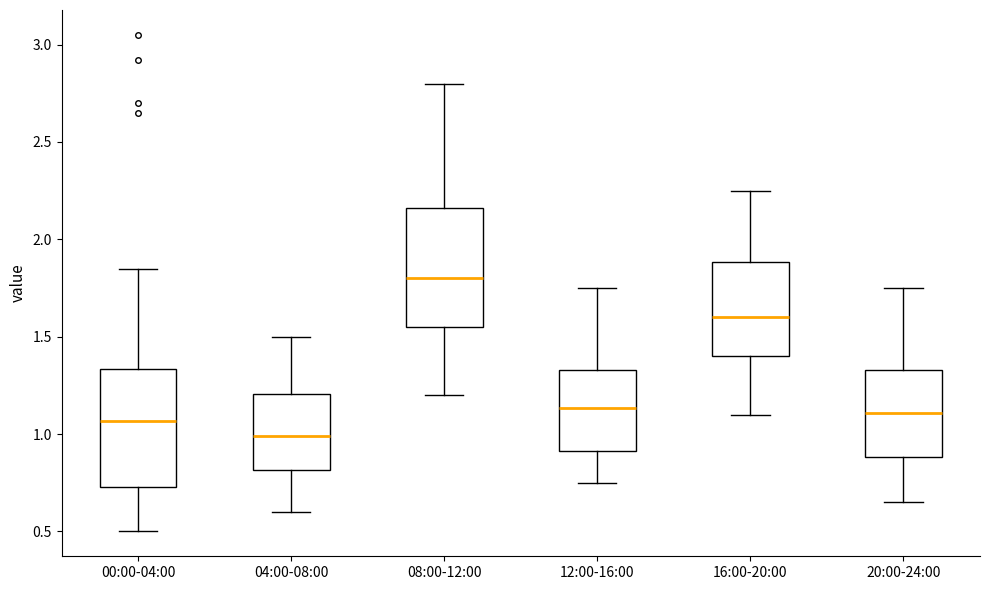

Reading left to right, transcribe this box plot: for each box, give where its median line is, the range the box spans, and where its two whiskers end, as read against the y-axis. The values are not printed on the chart, so give them approximately, as read against the axis.

00:00-04:00: median 1.05, box 0.75 to 1.35, whiskers 0.50 to 1.85
04:00-08:00: median 1.00, box 0.80 to 1.20, whiskers 0.60 to 1.50
08:00-12:00: median 1.80, box 1.55 to 2.15, whiskers 1.20 to 2.80
12:00-16:00: median 1.15, box 0.90 to 1.35, whiskers 0.75 to 1.75
16:00-20:00: median 1.60, box 1.40 to 1.90, whiskers 1.10 to 2.25
20:00-24:00: median 1.10, box 0.90 to 1.35, whiskers 0.65 to 1.75